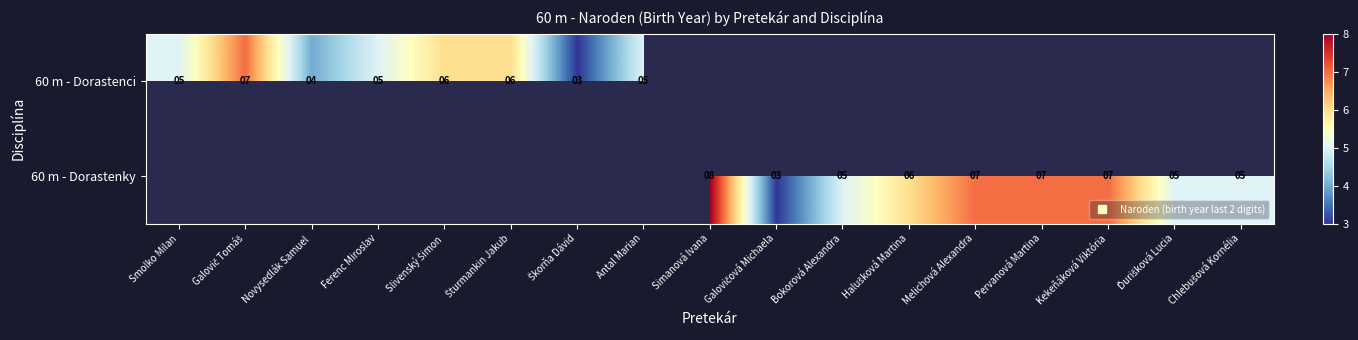

Is the value of 60 m - Dorastenky at Melichová Alexandra greater than the value of 60 m - Dorastenci at Škorňa Dávid?

Yes